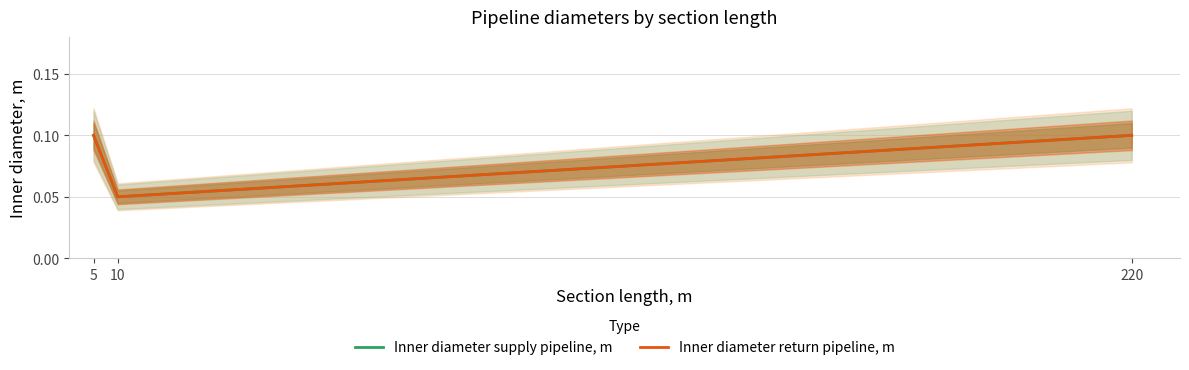

What is the sum of all Inner diameter supply pipeline, m values?

0.2